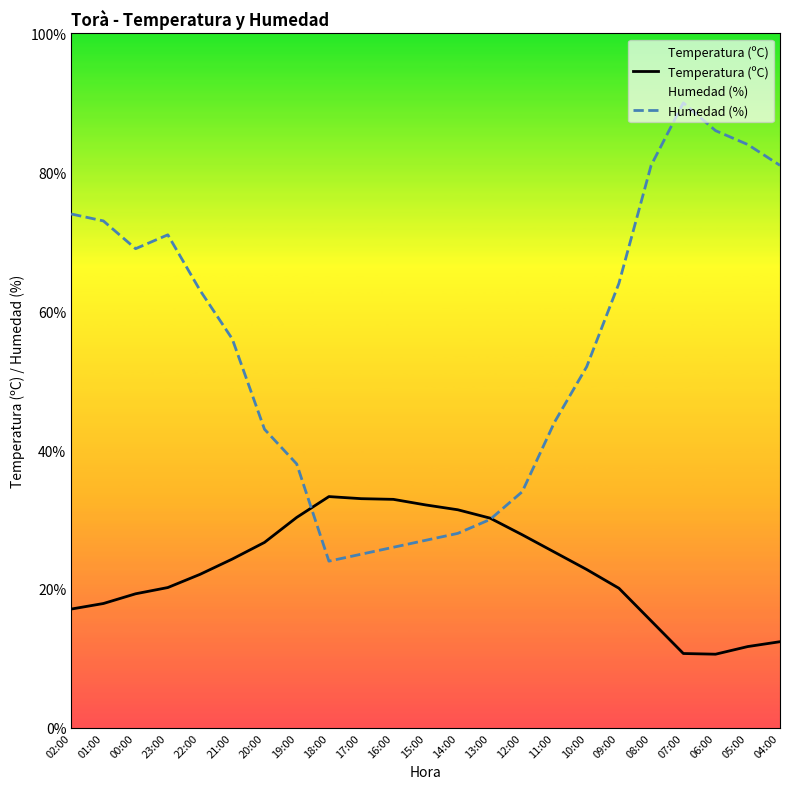

Which label corresponds to the largest value in the chart?

07:00